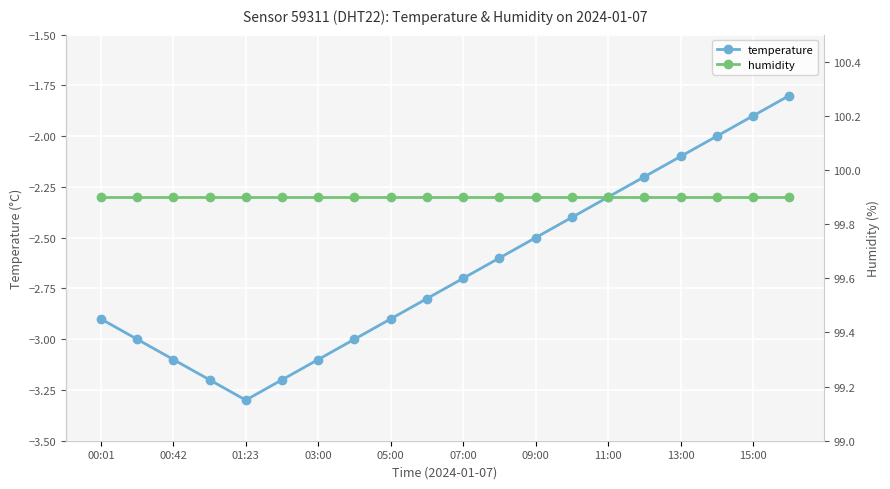

Is it true that temperature equals -4.0 at 11:00?

False